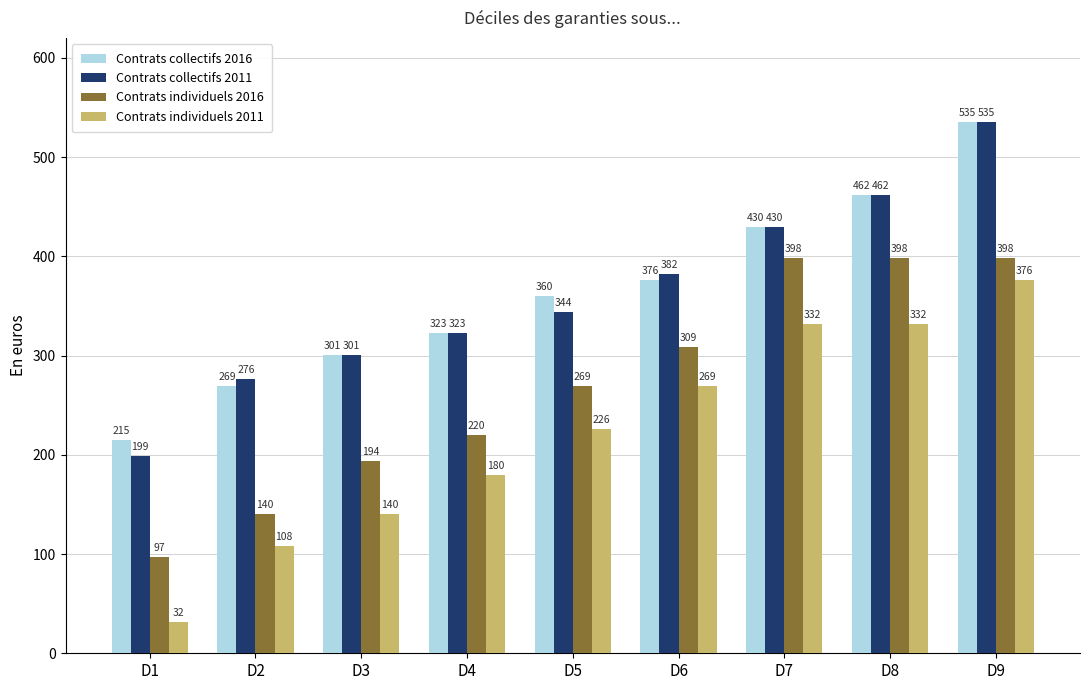

What is the greatest value displayed?

535